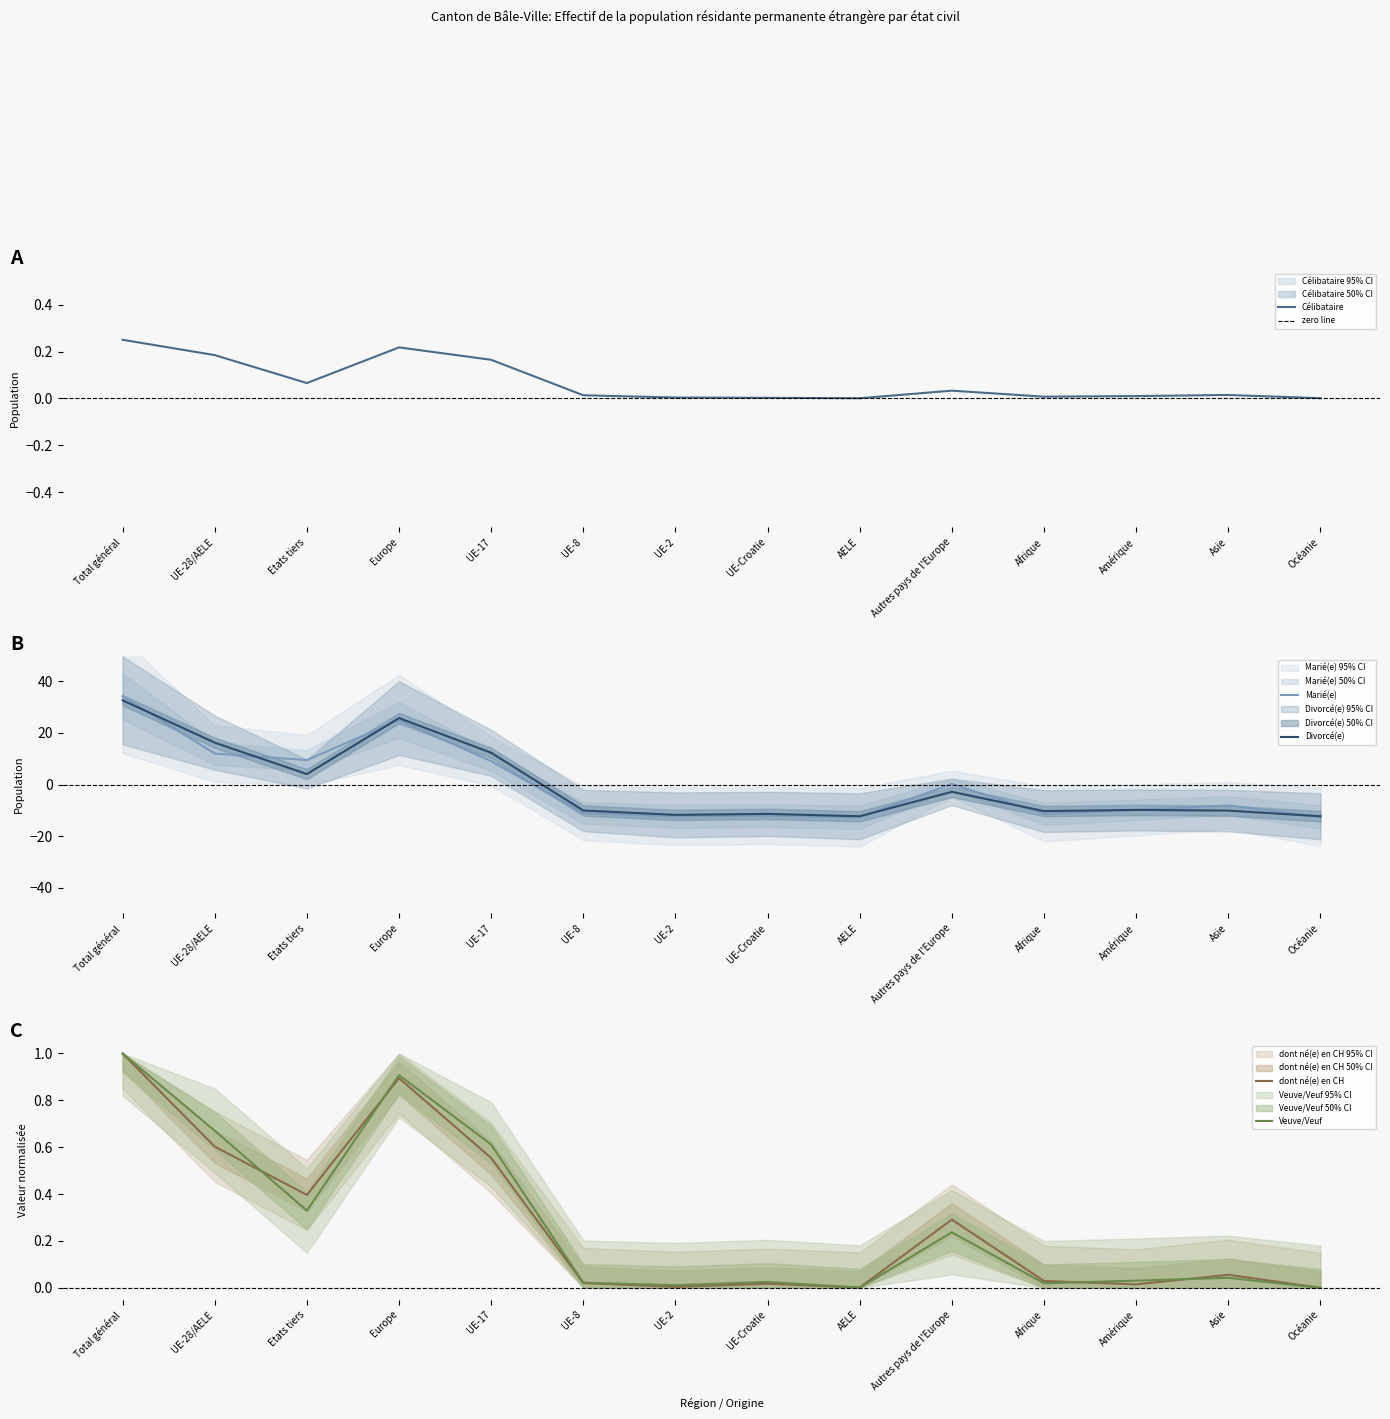

Rank the series at UE-2 from lowest to highest value.

Marié(e), Divorcé(e), Célibataire, dont né(e) en CH, Veuve/Veuf